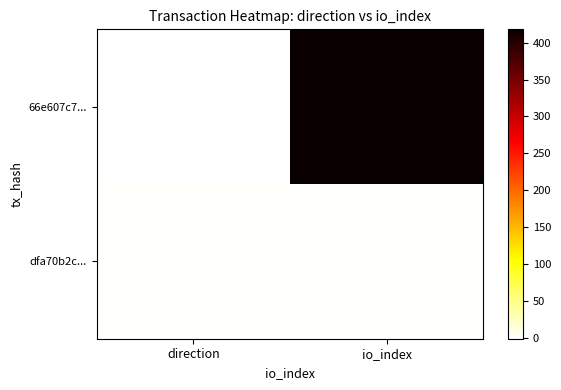

At how many categories does at least one series exceed 383?

1